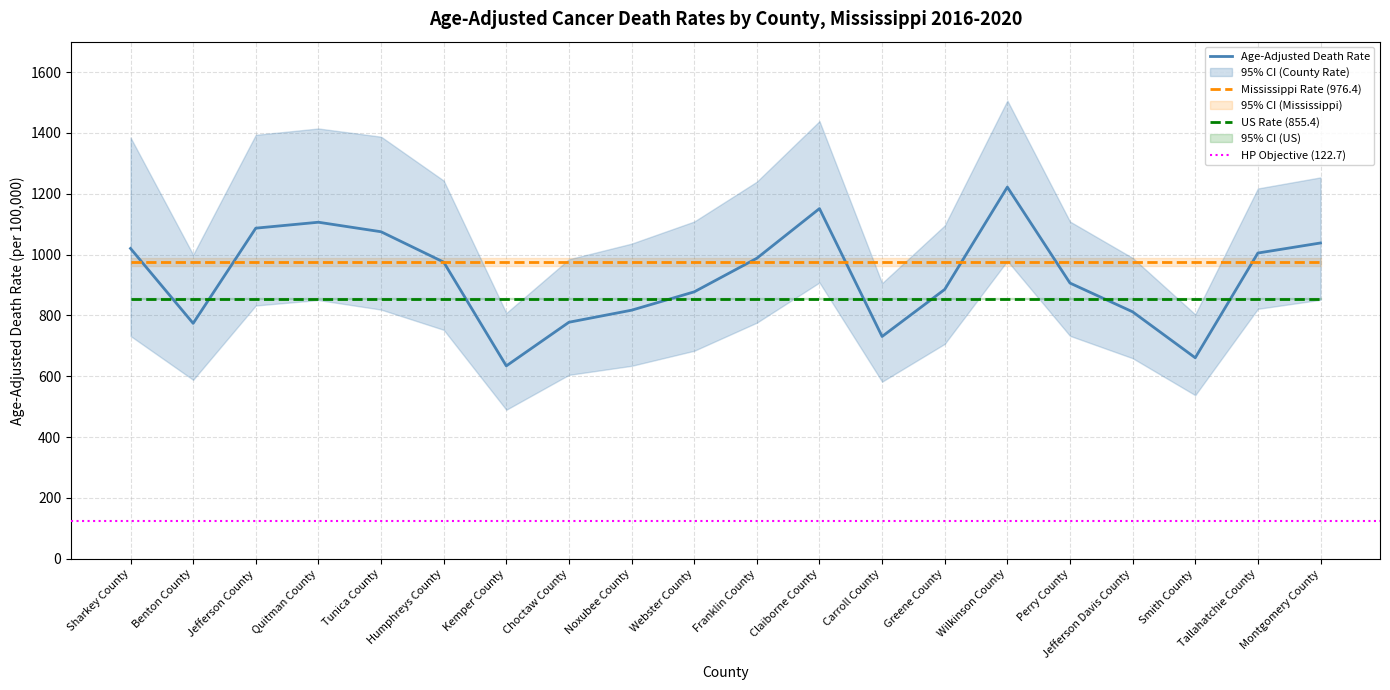

The value of Mississippi Rate (976.4) at Jefferson County is 976.4. True or false?

True